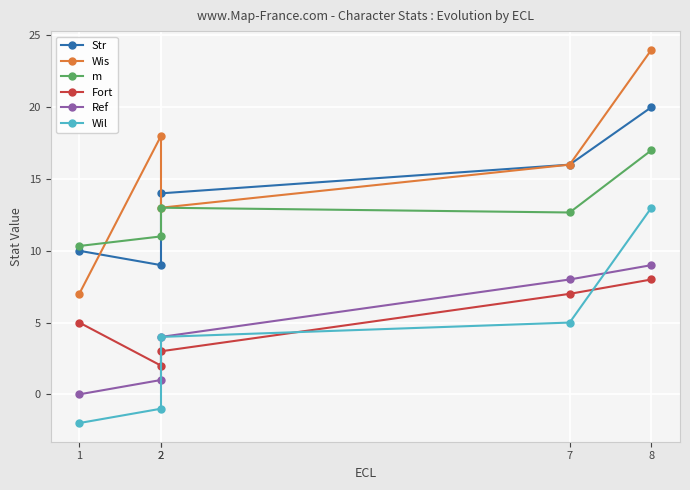

The Fort series shows 4.4 at 2. True or false?

False